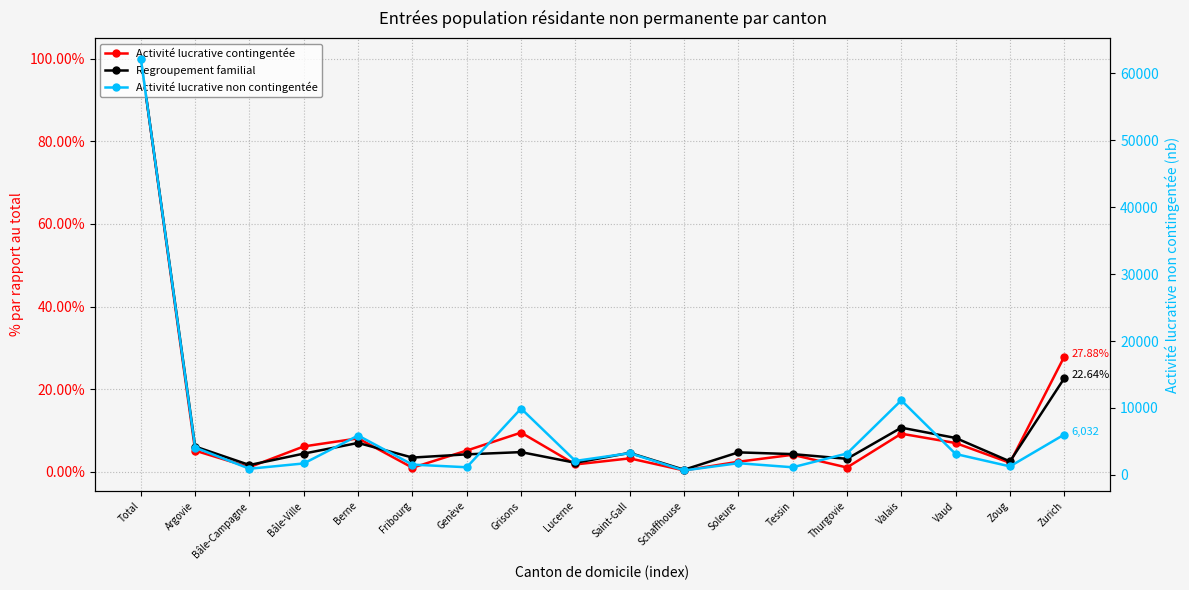

True or false: Regroupement familial has more than 1 points higher than both neighbors.

True